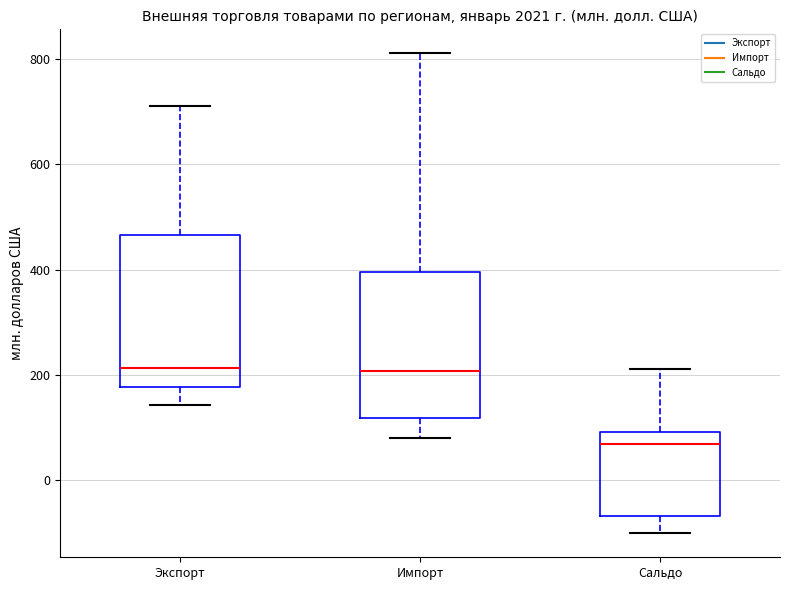

Reading left to right, transcribe this box plot: for each box, give where its median line is, the range the box spans, and where its two whiskers end, as read against the y-axis. The values are not printed on the chart, so give them approximately, as read against the axis.

Экспорт: median 220, box 180 to 460, whiskers 140 to 720
Импорт: median 200, box 120 to 400, whiskers 80 to 820
Сальдо: median 60, box -60 to 100, whiskers -100 to 220